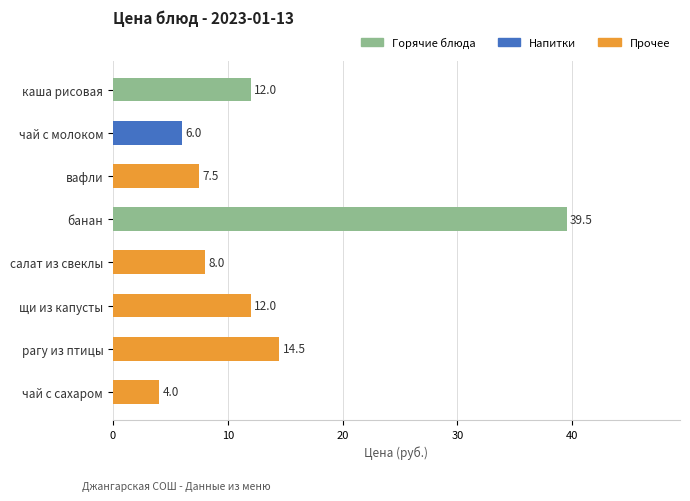

Reading top to bottom, transcribe all the data shown in this chart.

каша рисовая=12.0	чай с молоком=6.0	вафли=7.5	банан=39.5	салат из свеклы=8.0	щи из капусты=12.0	рагу из птицы=14.5	чай с сахаром=4.0